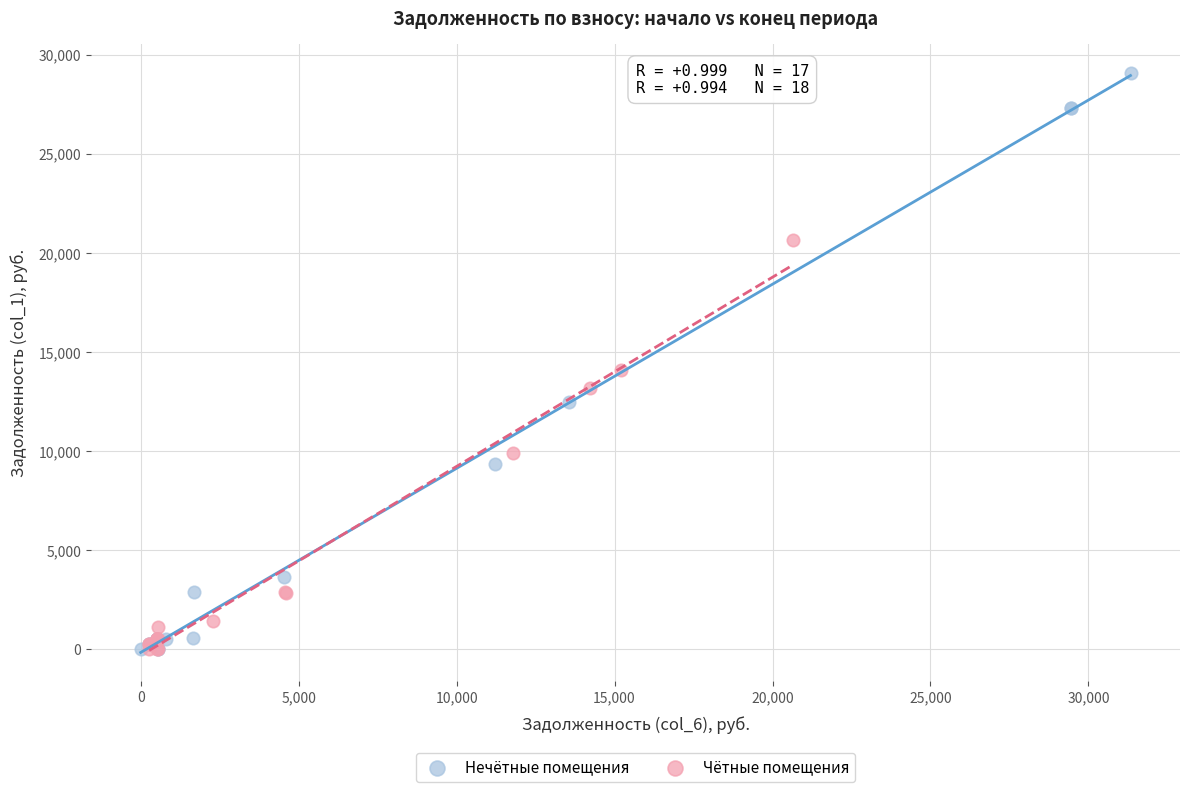

Which series contains the highest Y value?

Нечётные помещения